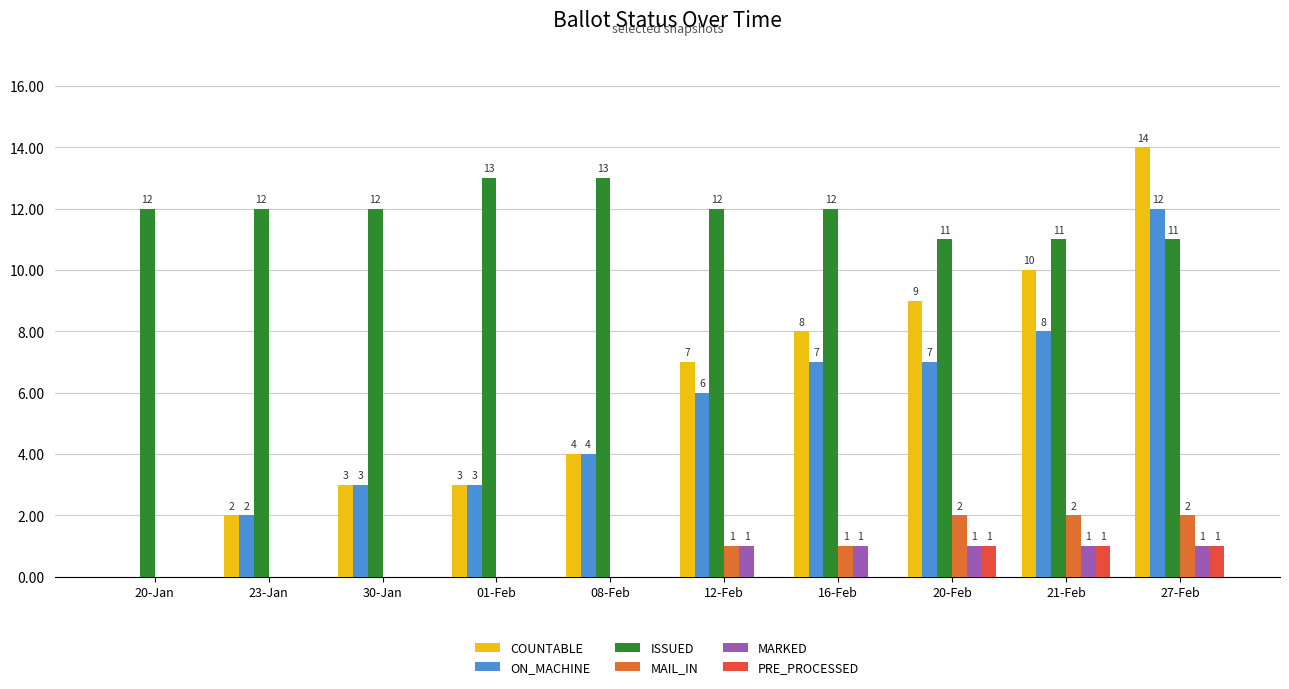

What is the label of the 2nd bar from the left?

23-Jan